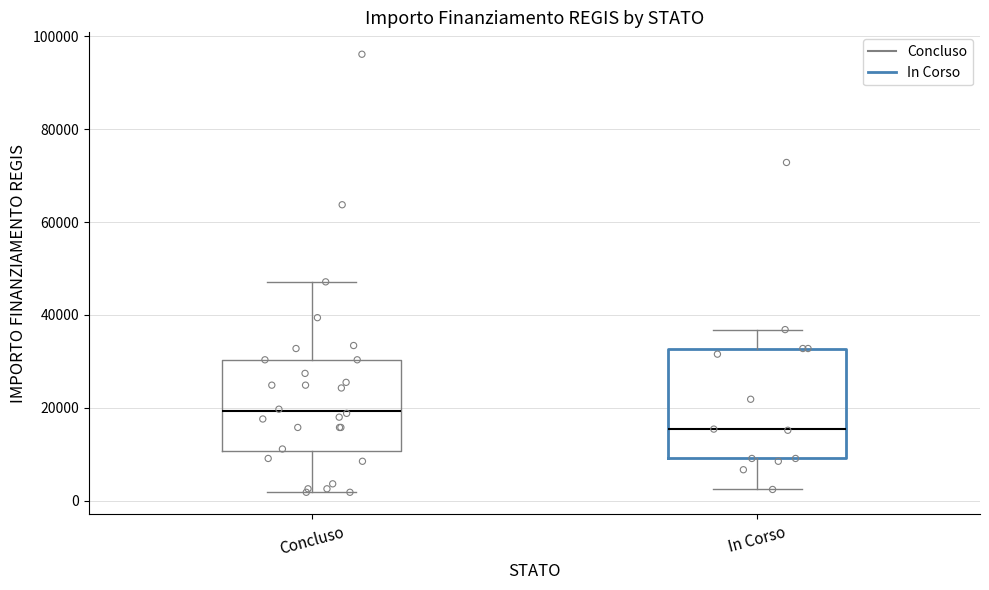

Where is the lower edge of the box for In Corso on the y-axis? The values are not printed on the chart, so give them approximately, as read against the axis.

10000